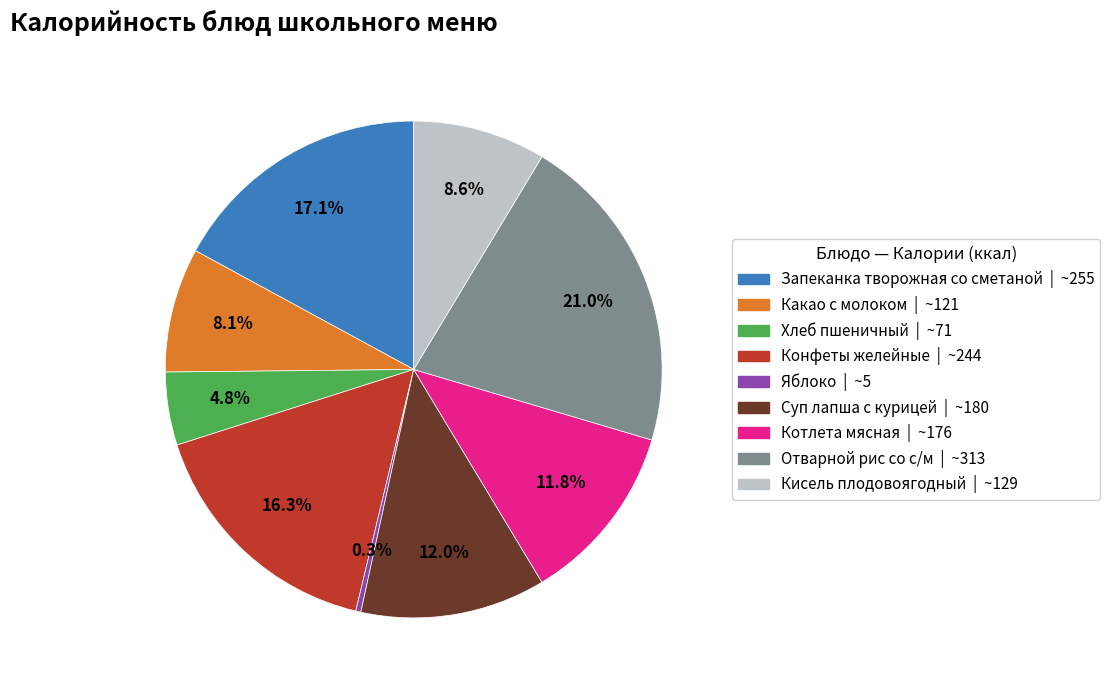

Is it true that Запеканка творожная со сметаной is 17% of the pie?

True